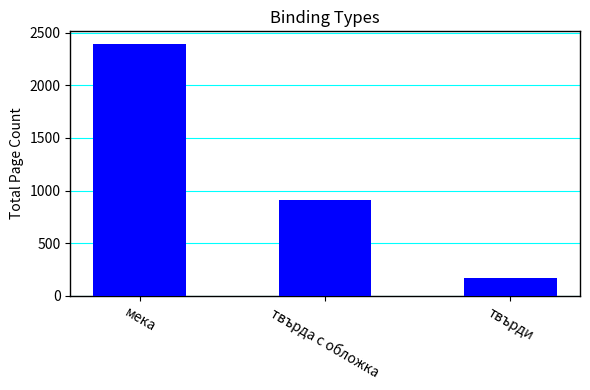

How many bars are there in total?

3